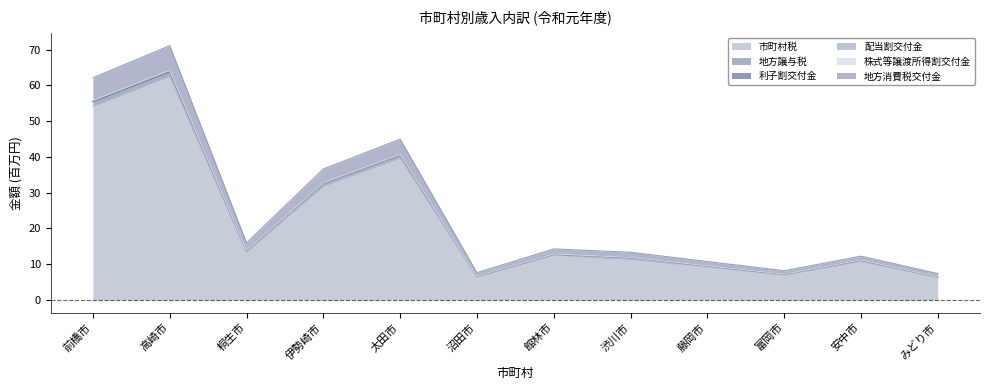

True or false: 株式等譲渡所得割交付金 and 市町村税 intersect in this chart.

False